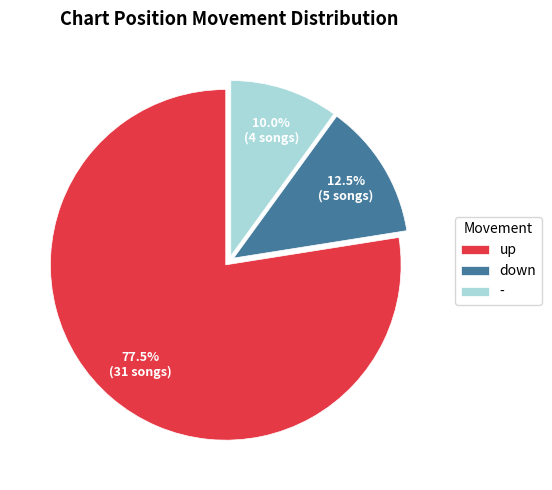

Approximately how many times larger is the value at down compared to up?

0.2